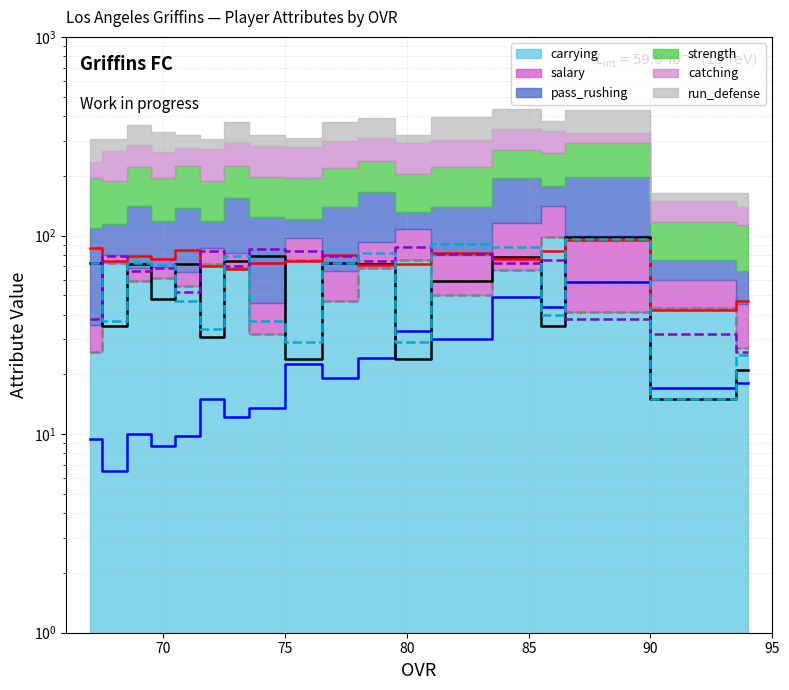

Which series has the widest spread of values?

pass_rushing (line)